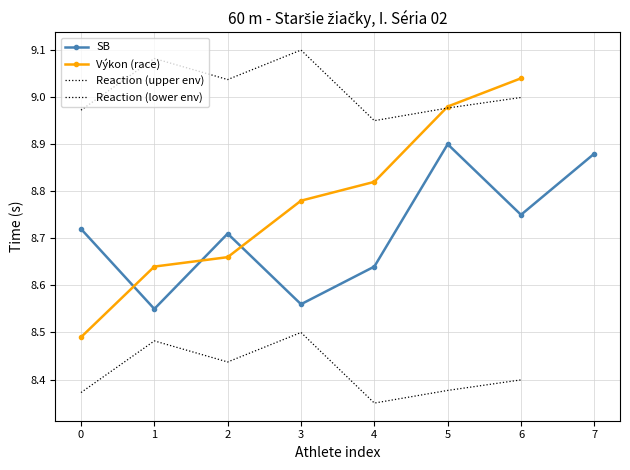

True or false: Reaction (lower env) and SB intersect in this chart.

False